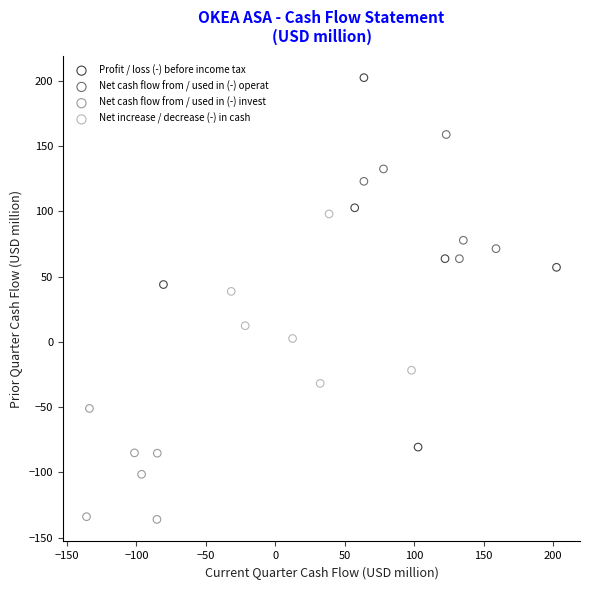

What are all the series names shown in the legend?

Profit / loss (-) before income tax, Net cash flow from / used in (-) operat, Net cash flow from / used in (-) invest, Net increase / decrease (-) in cash